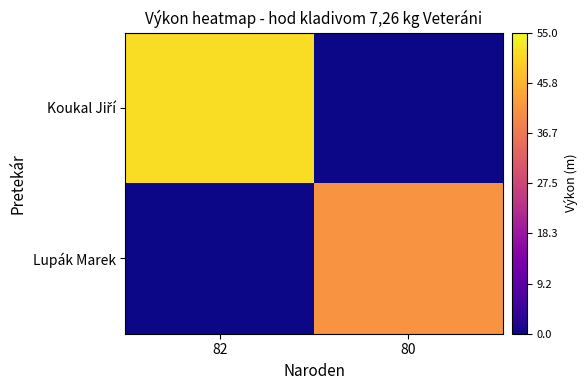

At how many categories does at least one series exceed 11?

2